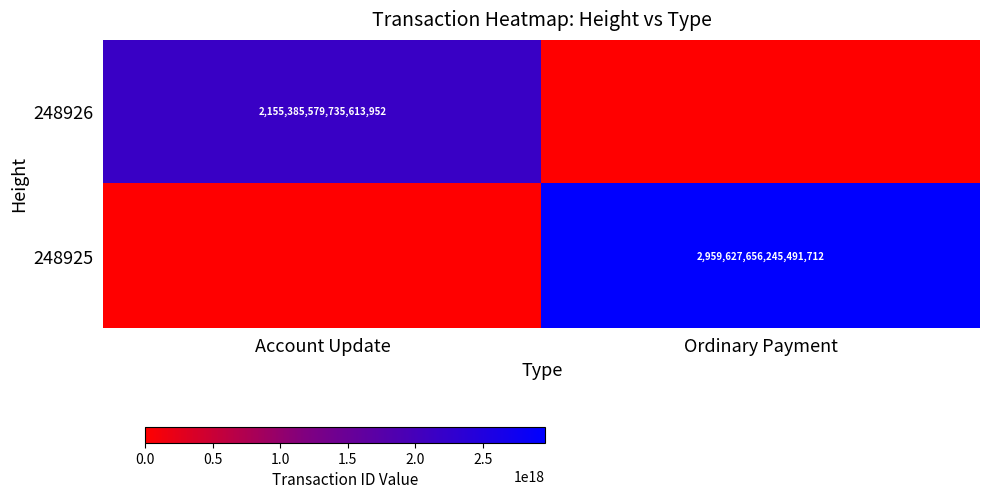

True or false: 248926 has a value of 646014953869138944 at Account Update.

False